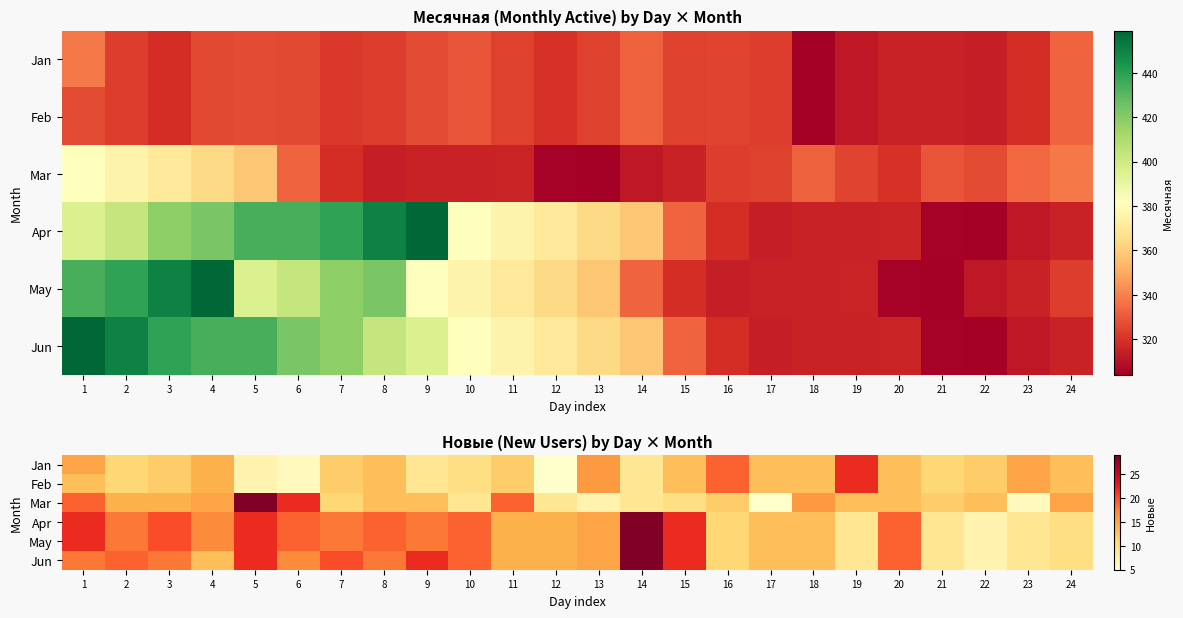

The value of Mar at 16 is 12. True or false?

True